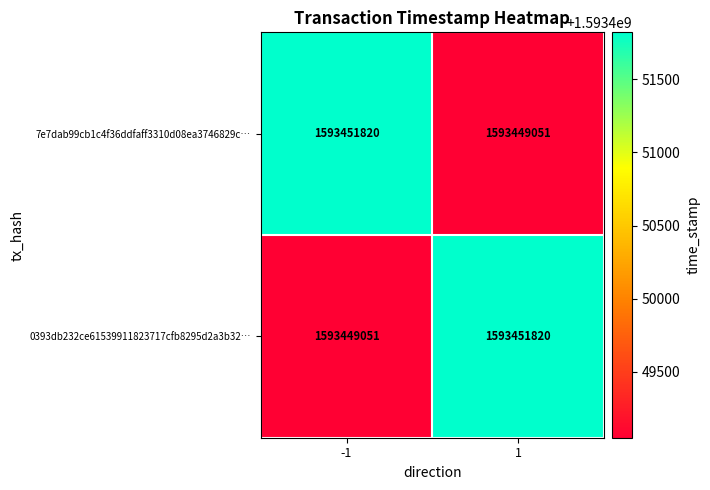

What is the total value across all series at -1?

3186900871